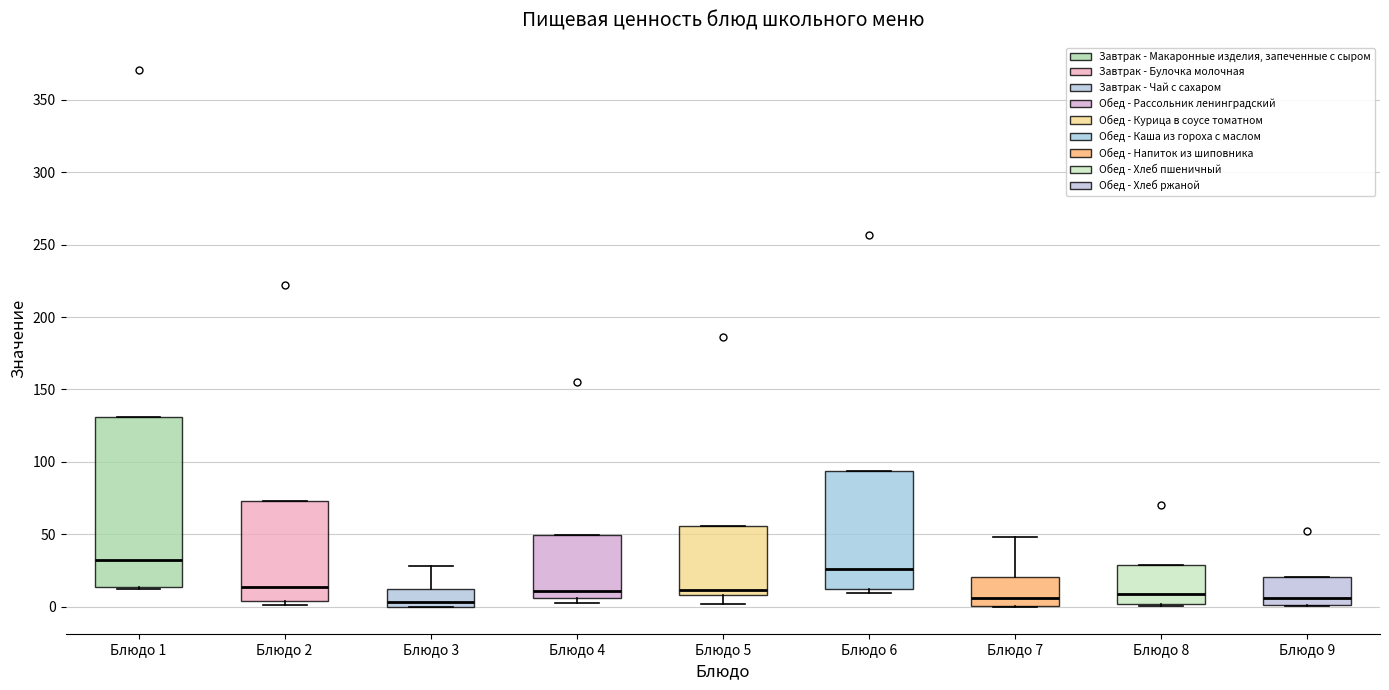

Comparing the boxes themselves (not the whiskers), which one is the tallest?

Блюдо 1